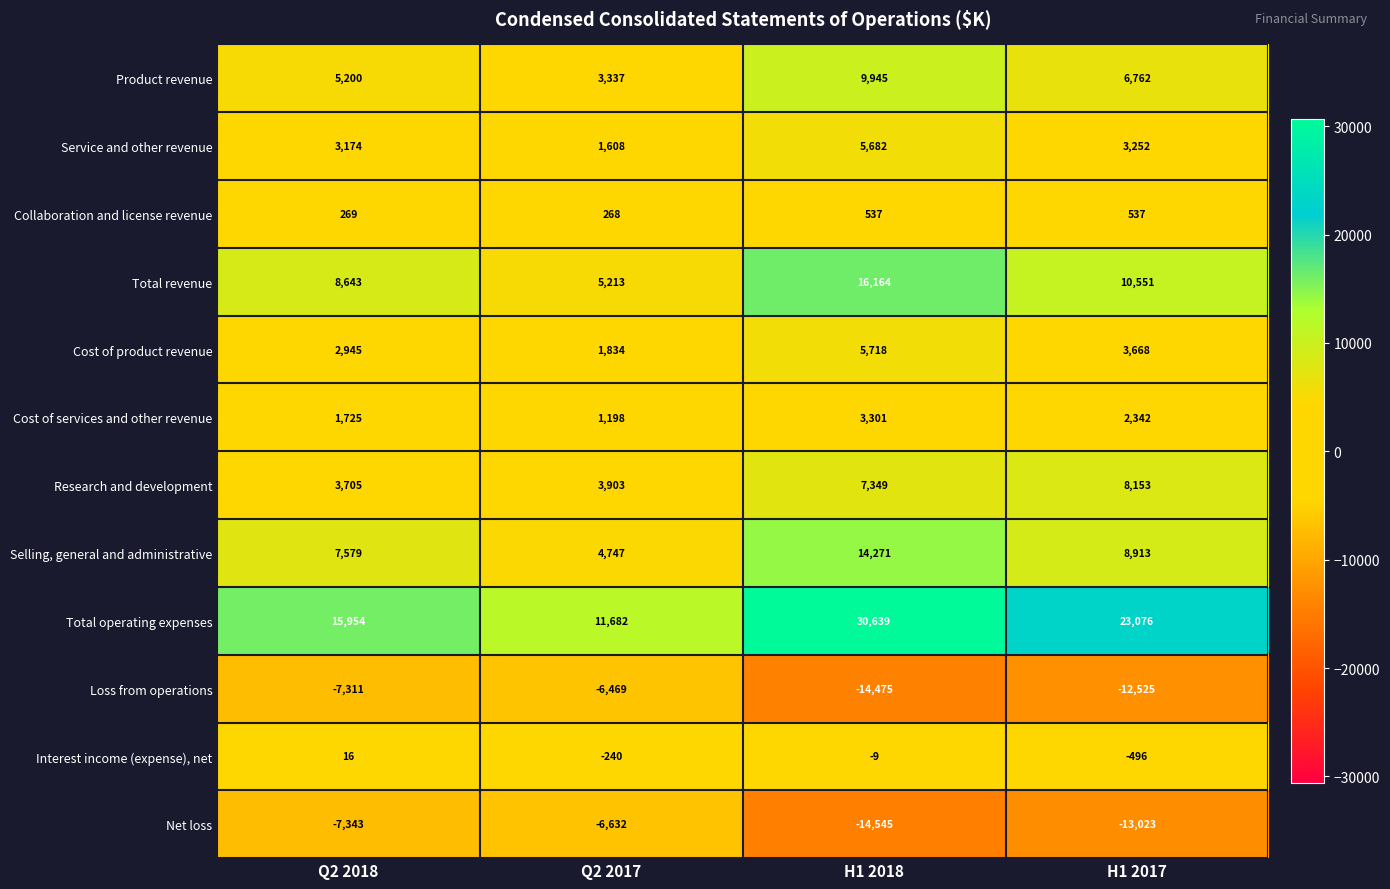

Rank the series at Q2 2017 from highest to lowest value.

Total operating expenses, Total revenue, Selling, general and administrative, Research and development, Product revenue, Cost of product revenue, Service and other revenue, Cost of services and other revenue, Collaboration and license revenue, Interest income (expense), net, Loss from operations, Net loss